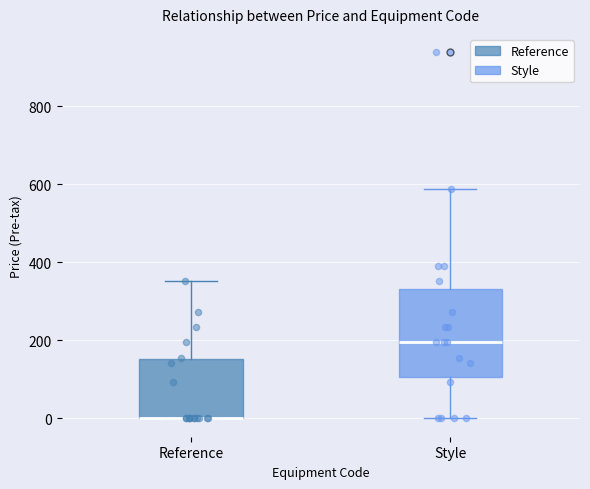

Comparing the boxes themselves (not the whiskers), which one is the tallest?

Style